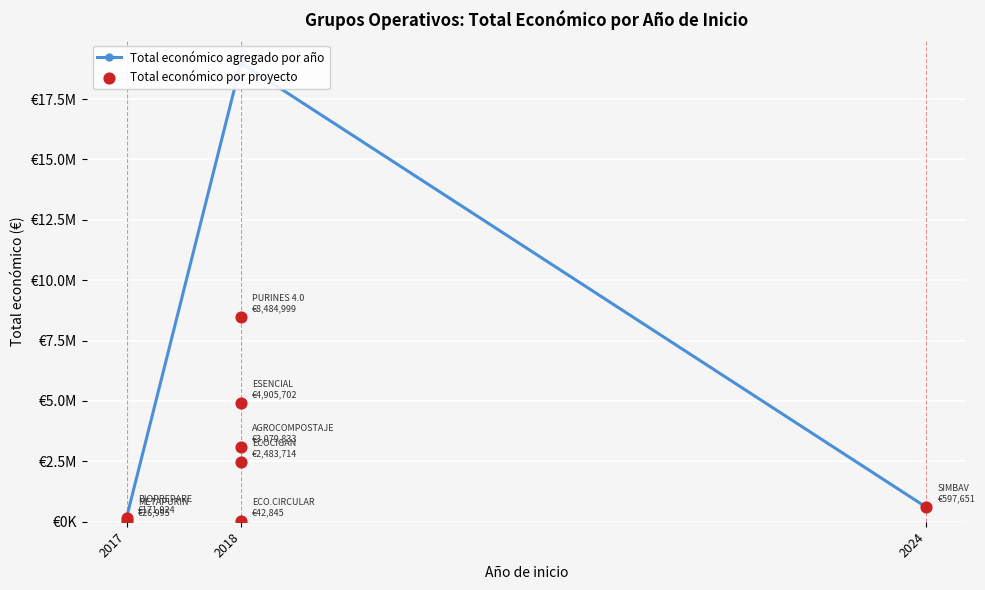

Approximately how many times larger is the value at 2024 compared to 2018?

0.2